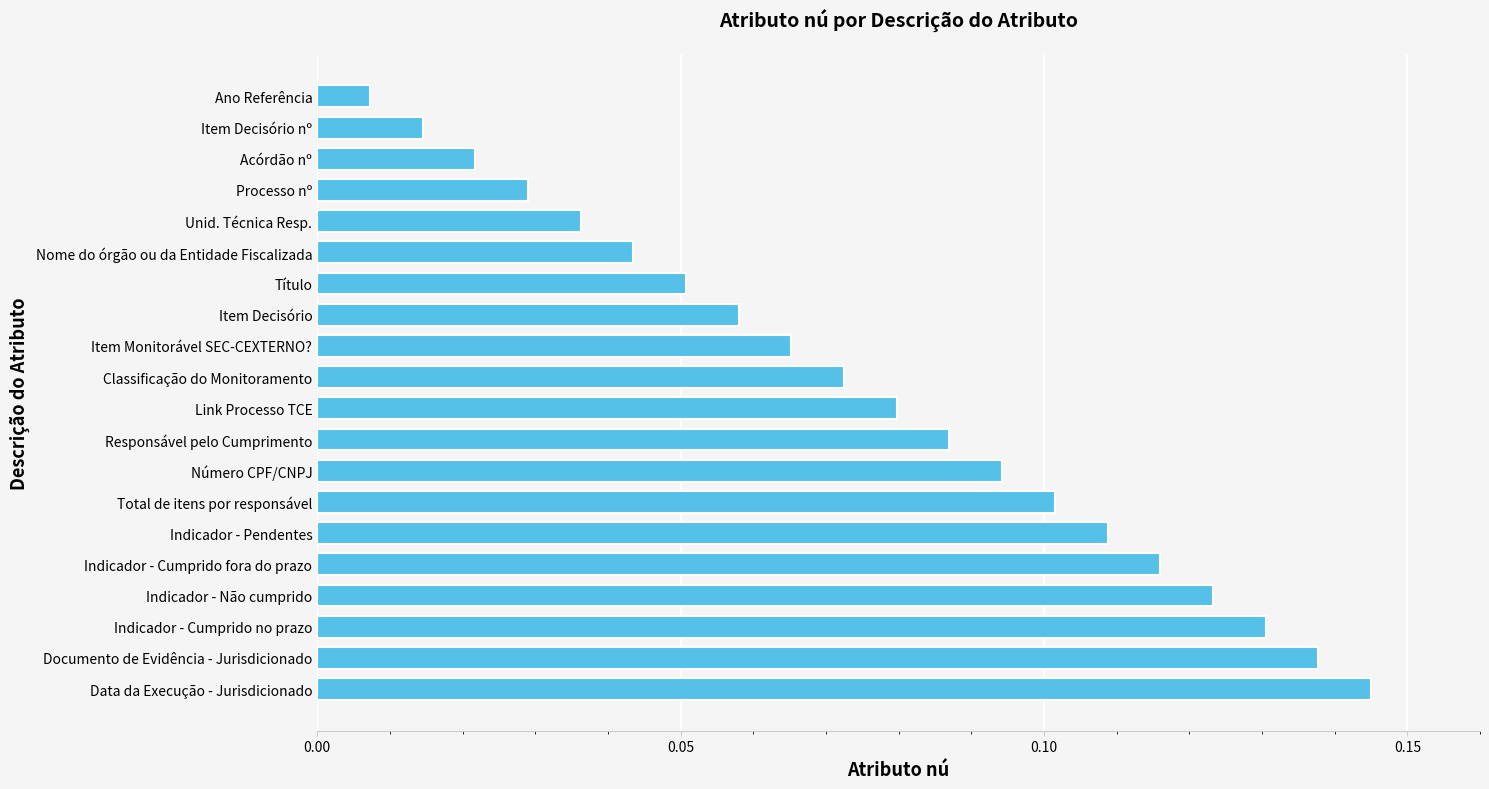

What is the sum of all values?

1.5